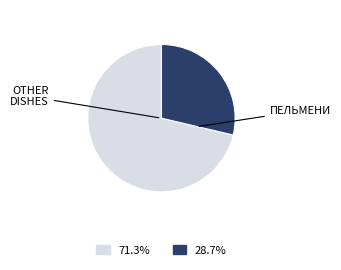

Does any single category account for the majority?

Yes